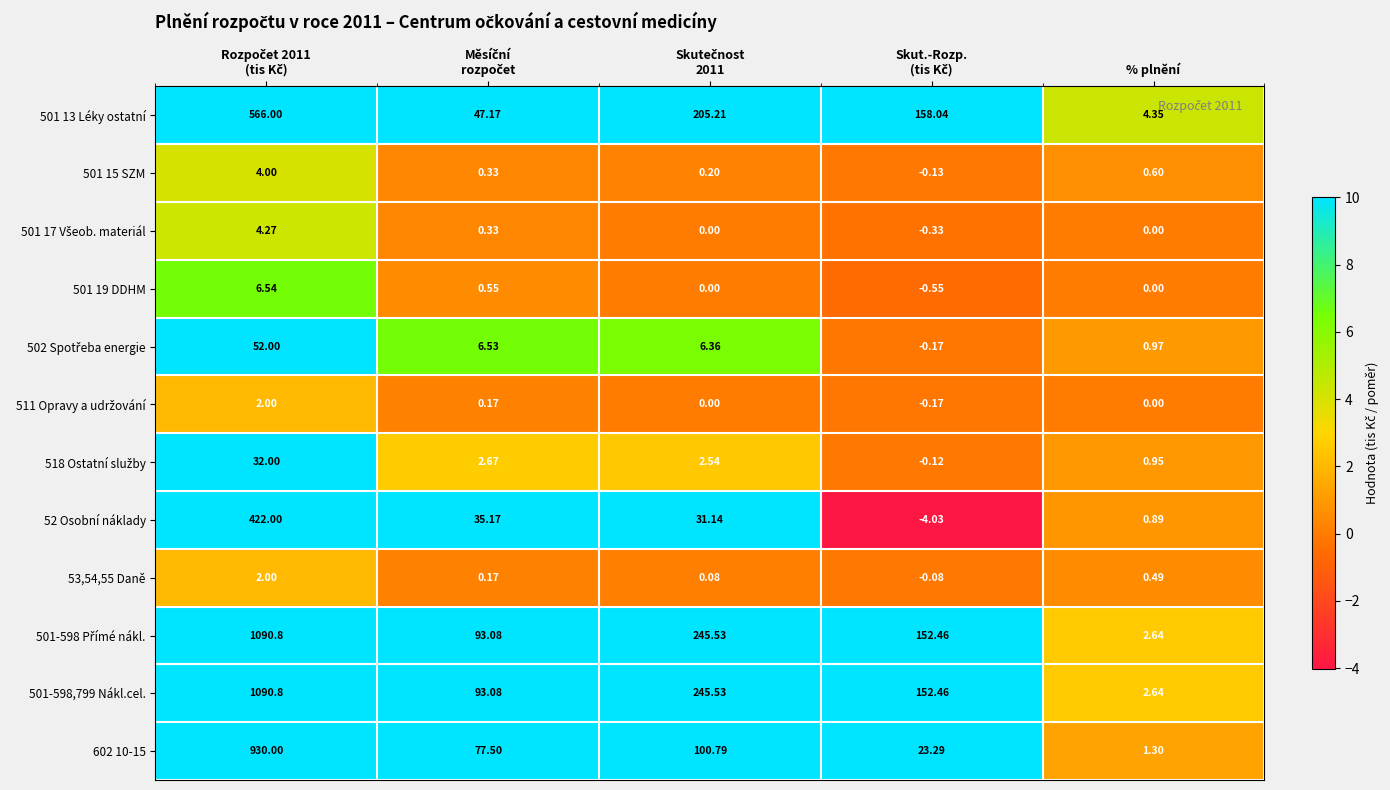

At which category is the sum across all series the highest?

Rozpočet 2011
(tis Kč)